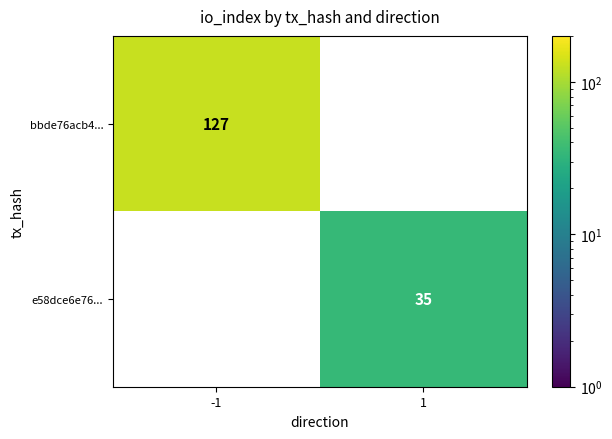

How many distinct data groups are displayed?

2